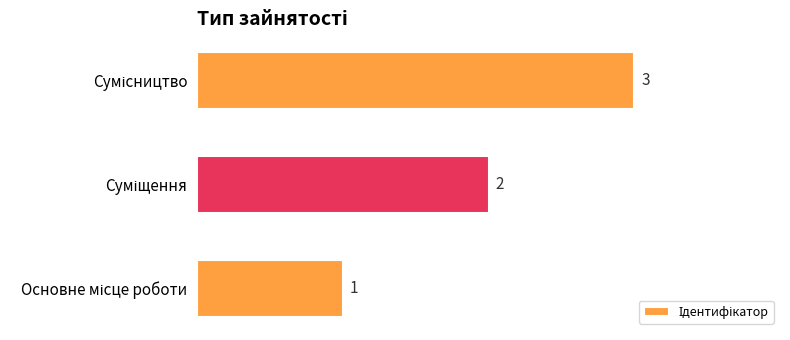

Count the values in the range 1 to 3.

3